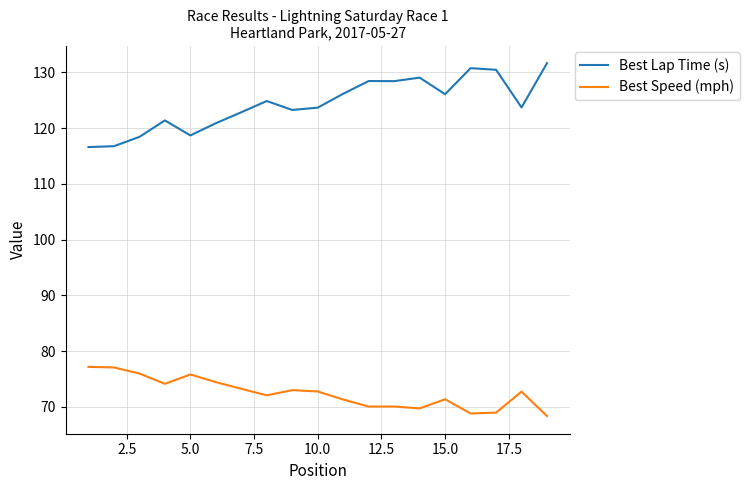

Which series has the largest total across all categories?

Best Lap Time (s)